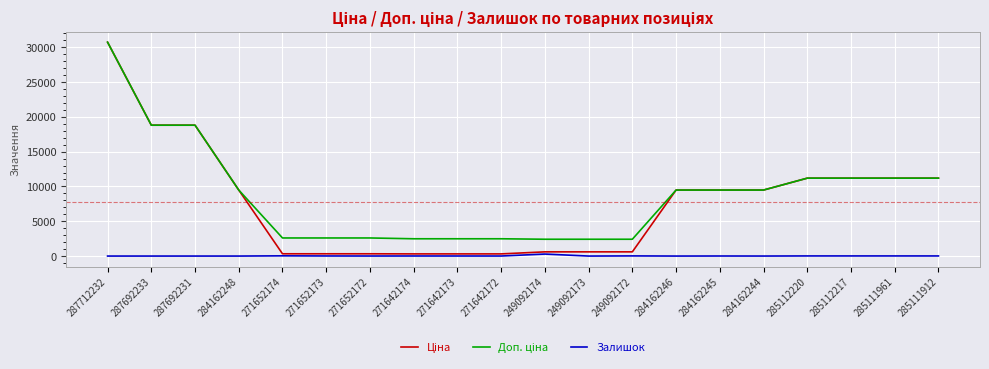

At which category is the sum across all series the highest?

287712232